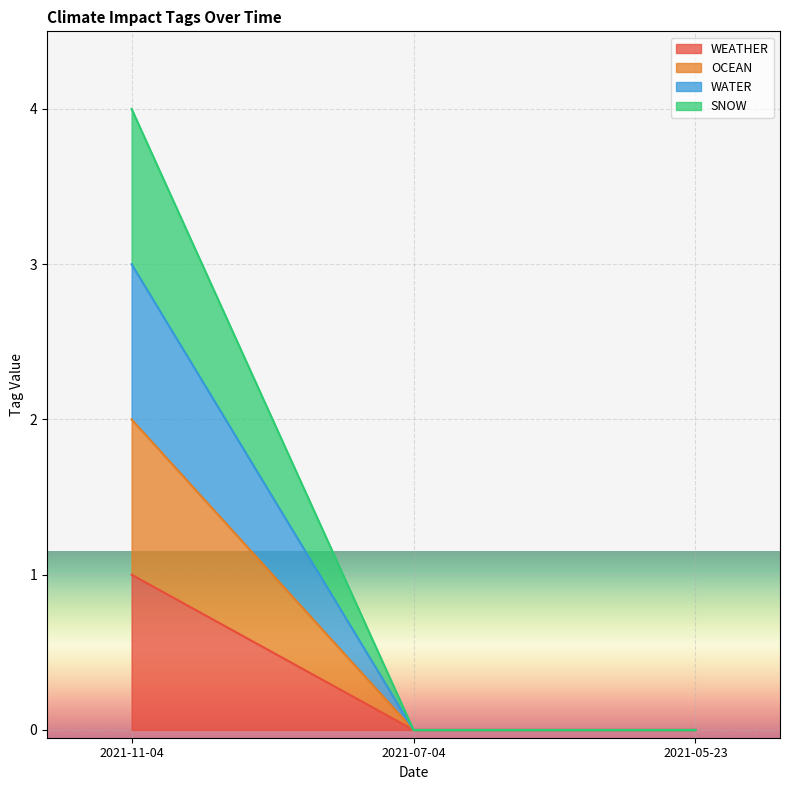

Rank the series by their maximum value, from lowest to highest.

WEATHER, OCEAN, WATER, SNOW